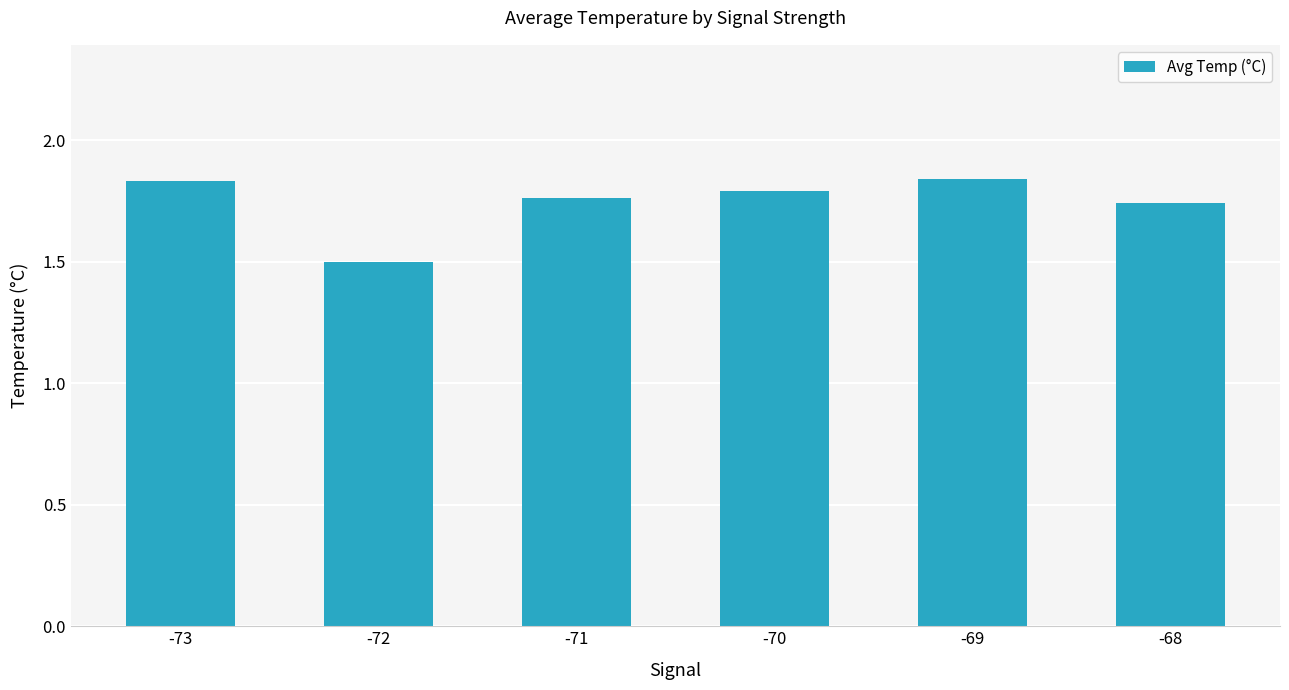

Between -71 and -69, which is larger?

-69